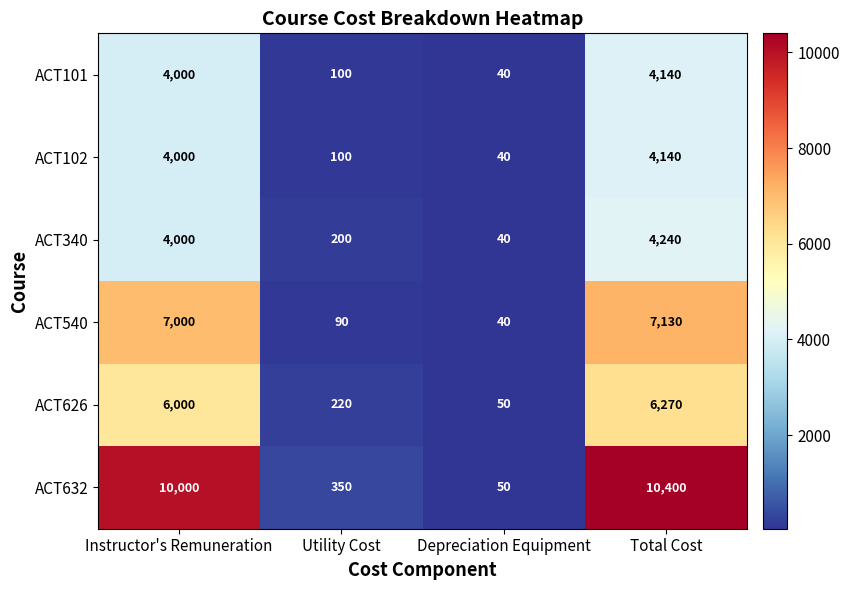

Reading right to left, list all the values displayed in this chart.

ACT101: Total Cost=4140	Depreciation Equipment=40	Utility Cost=100	Instructor's Remuneration=4000
ACT102: Total Cost=4140	Depreciation Equipment=40	Utility Cost=100	Instructor's Remuneration=4000
ACT340: Total Cost=4240	Depreciation Equipment=40	Utility Cost=200	Instructor's Remuneration=4000
ACT540: Total Cost=7130	Depreciation Equipment=40	Utility Cost=90	Instructor's Remuneration=7000
ACT626: Total Cost=6270	Depreciation Equipment=50	Utility Cost=220	Instructor's Remuneration=6000
ACT632: Total Cost=10400	Depreciation Equipment=50	Utility Cost=350	Instructor's Remuneration=10000